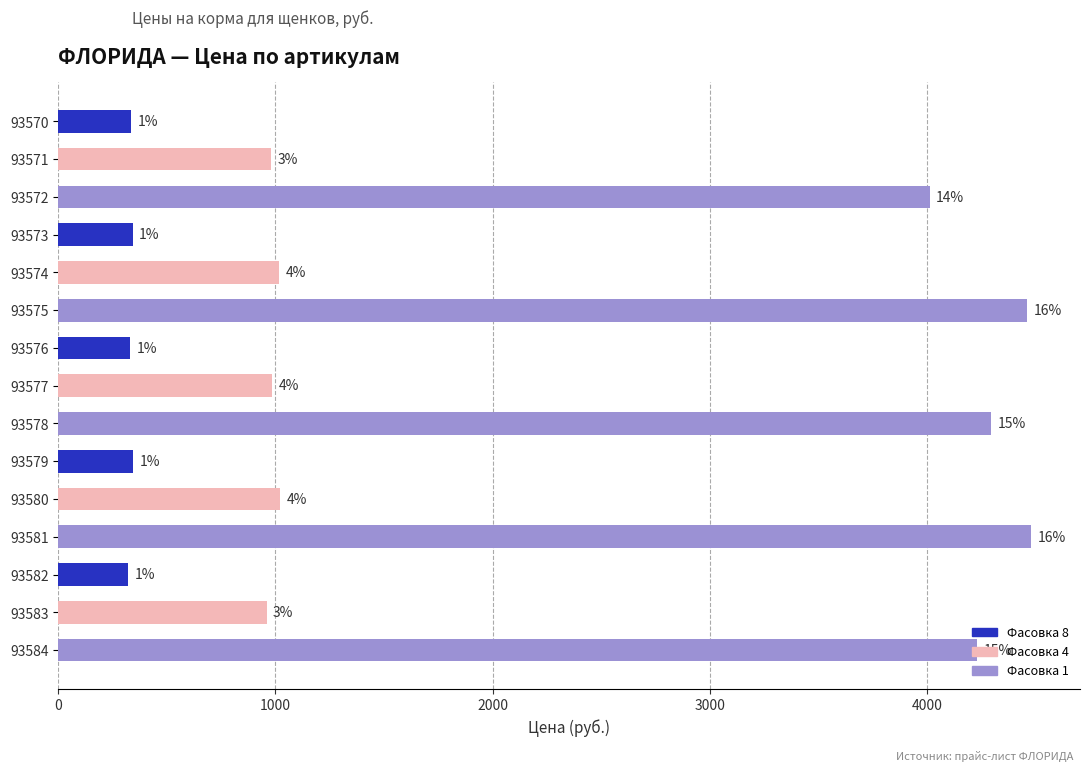

Does the chart contain stacked bars?

No